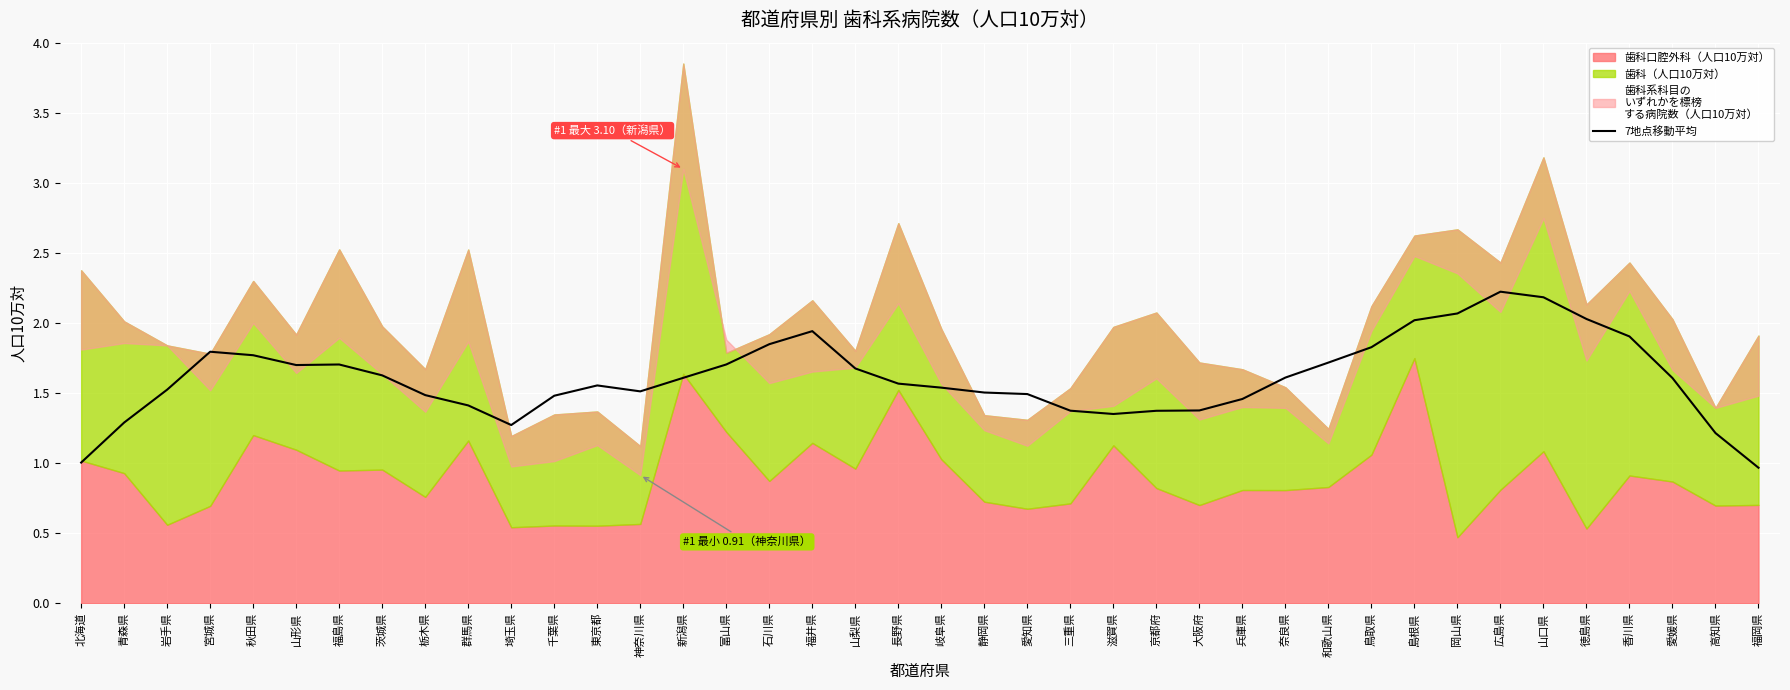

The 7地点移動平均 series shows 1.5 at 静岡県. True or false?

True